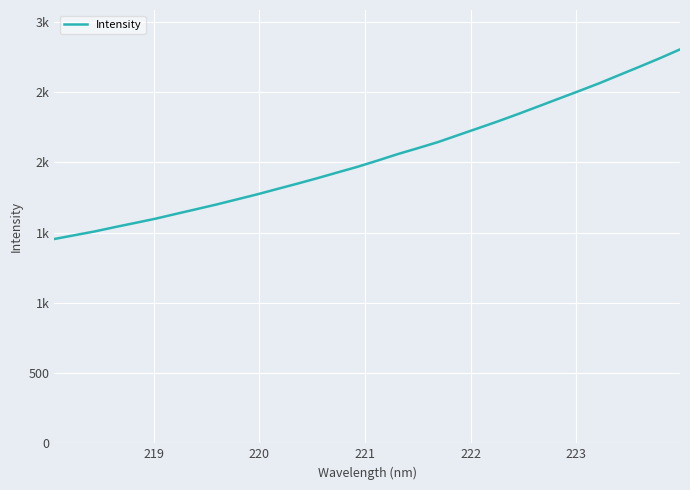

Is this an area chart (filled region under the line)?

No